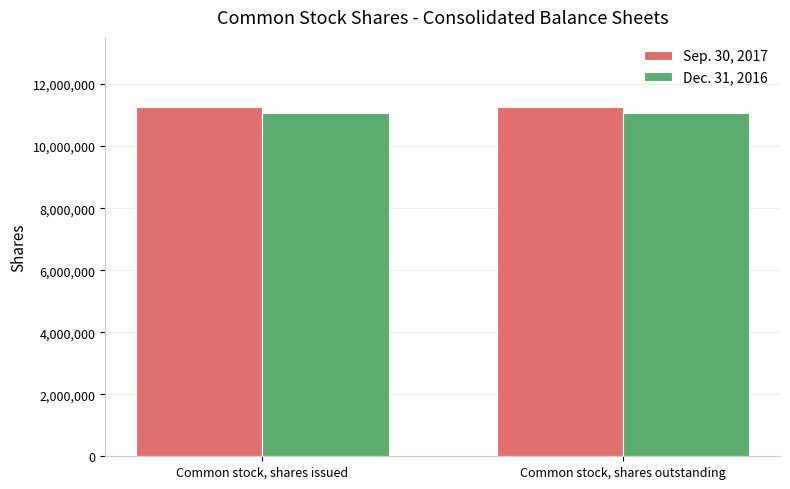

What is the total value across all series at Common stock, shares issued?

22325836